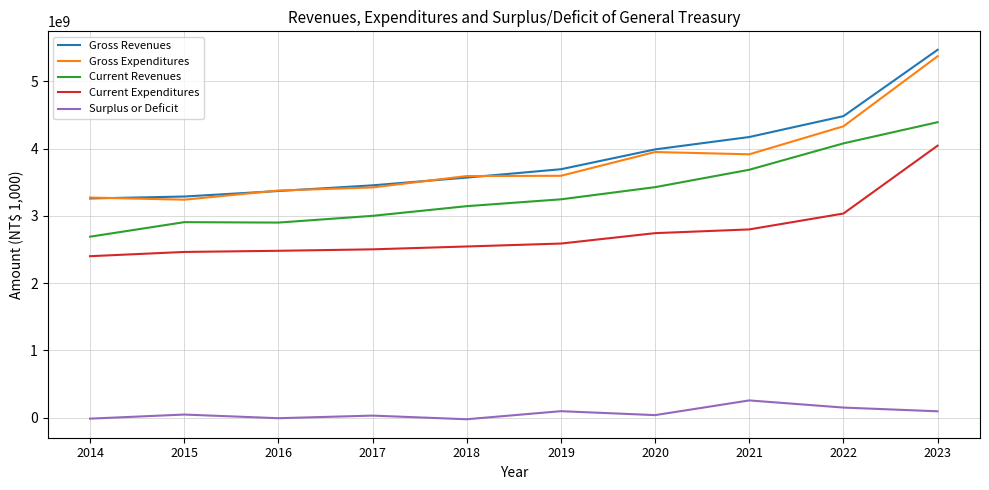

At 2022, list the series in order from smallest to largest.

Surplus or Deficit, Current Expenditures, Current Revenues, Gross Expenditures, Gross Revenues